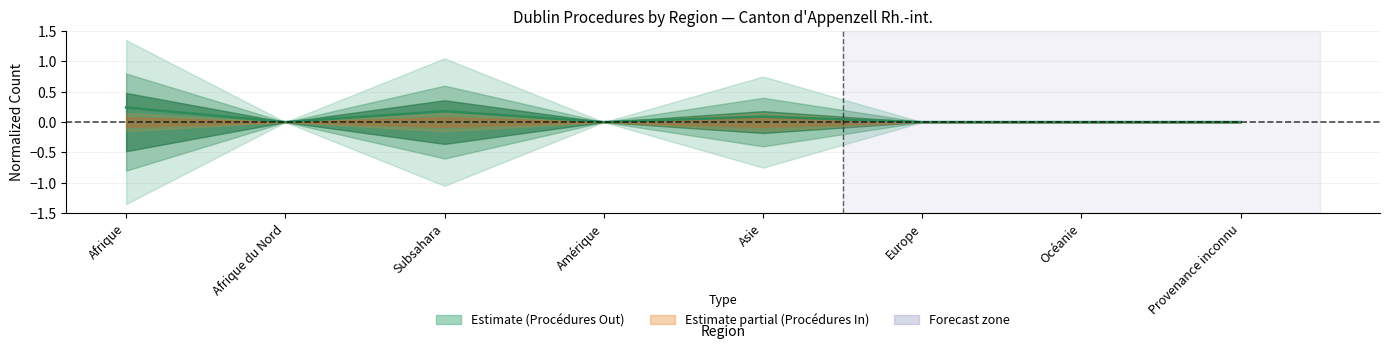

What is the change in value from Afrique du Nord to Asie?

+0.1